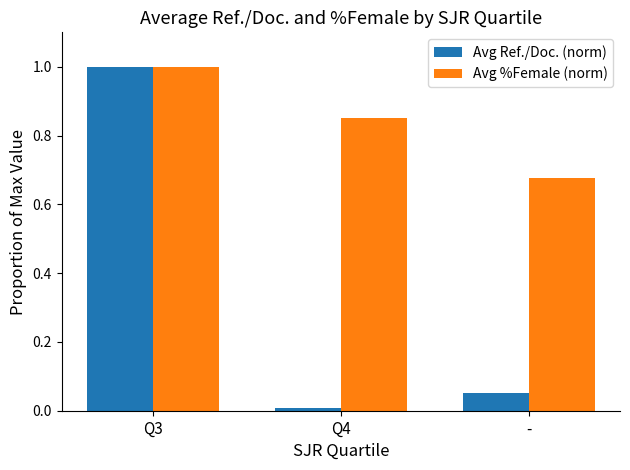

Which category has the highest value across all series?

Q3